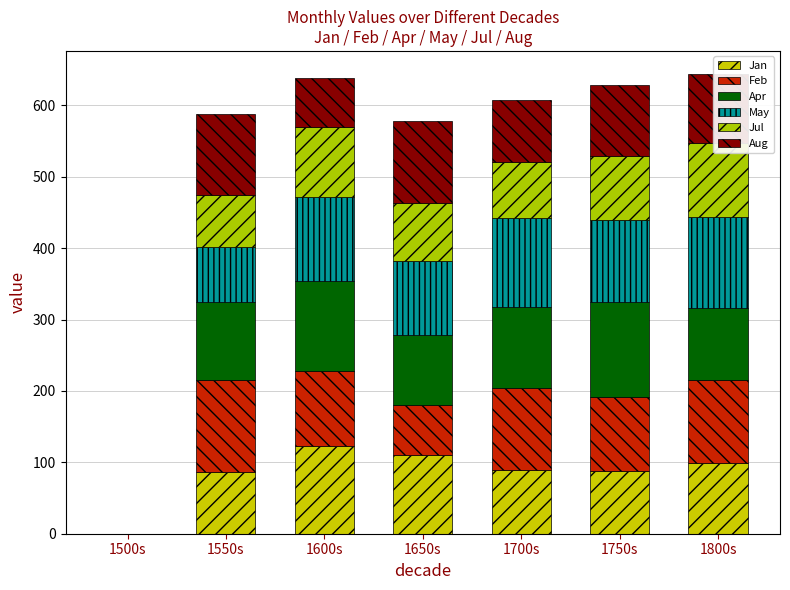

What position from the left is 1600s?

3